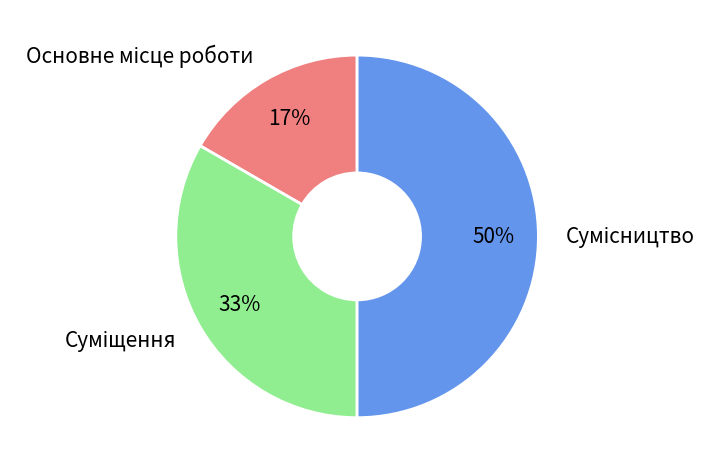

To the nearest percent, what is the average slice percentage?

33%